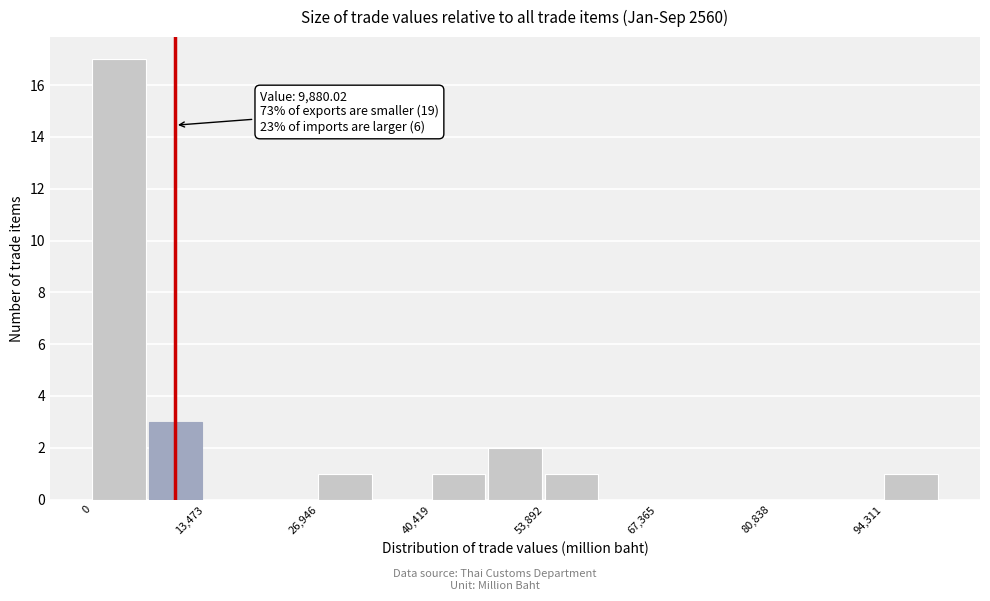

Around what value on the x-axis is the tallest bar? Give the approximate position of its centre, as read against the axis.

4000